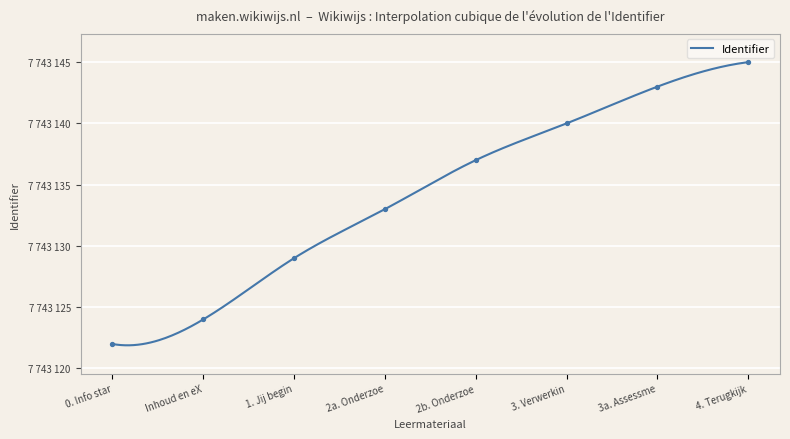

Between Inhoud en eX and 2a. Onderzoe, which is larger?

2a. Onderzoe